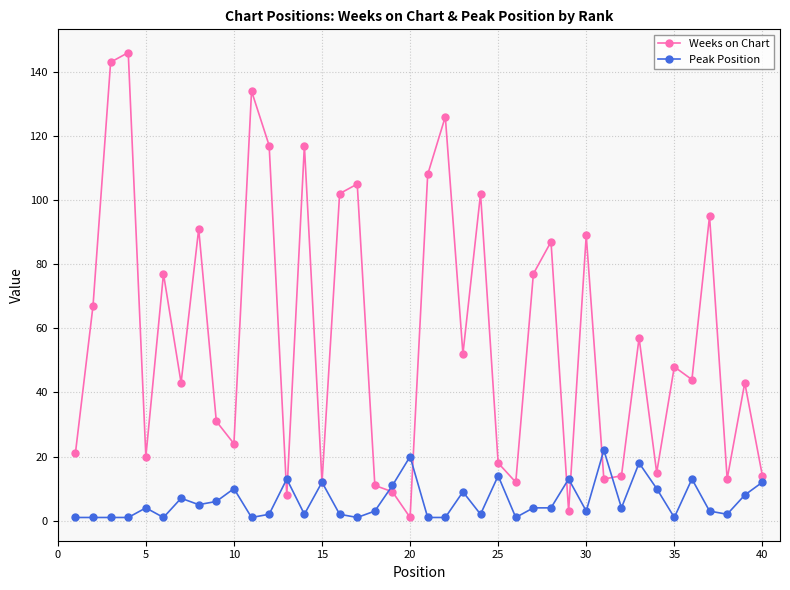

True or false: Weeks on Chart has more than 1 interior local peaks.

True